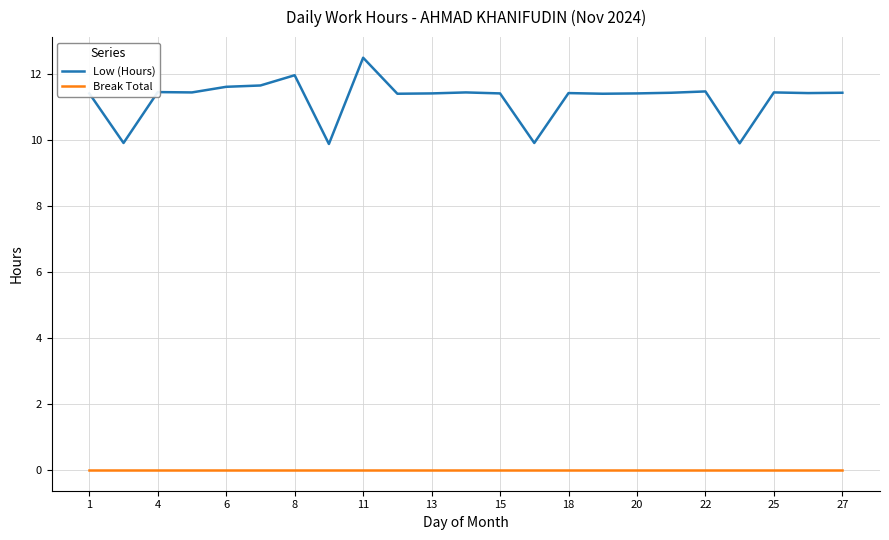

True or false: Low (Hours) and Break Total intersect in this chart.

False